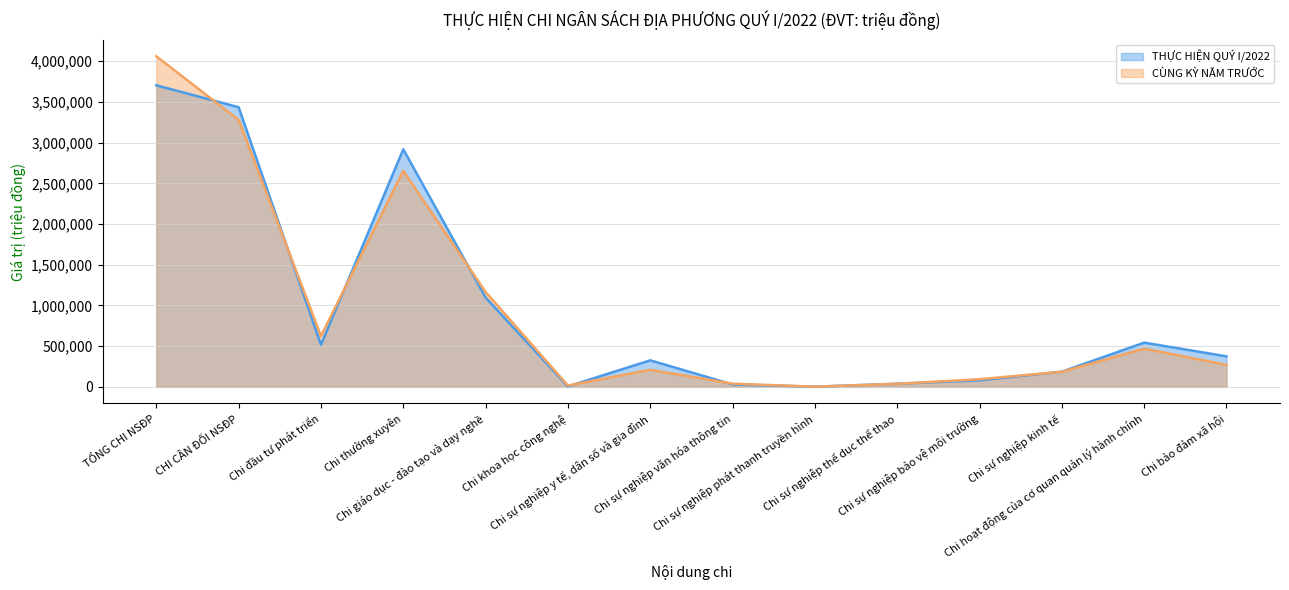

The CÙNG KỲ NĂM TRƯỚC series shows 801878 at Chi giáo dục - đào tạo và dạy nghề. True or false?

False